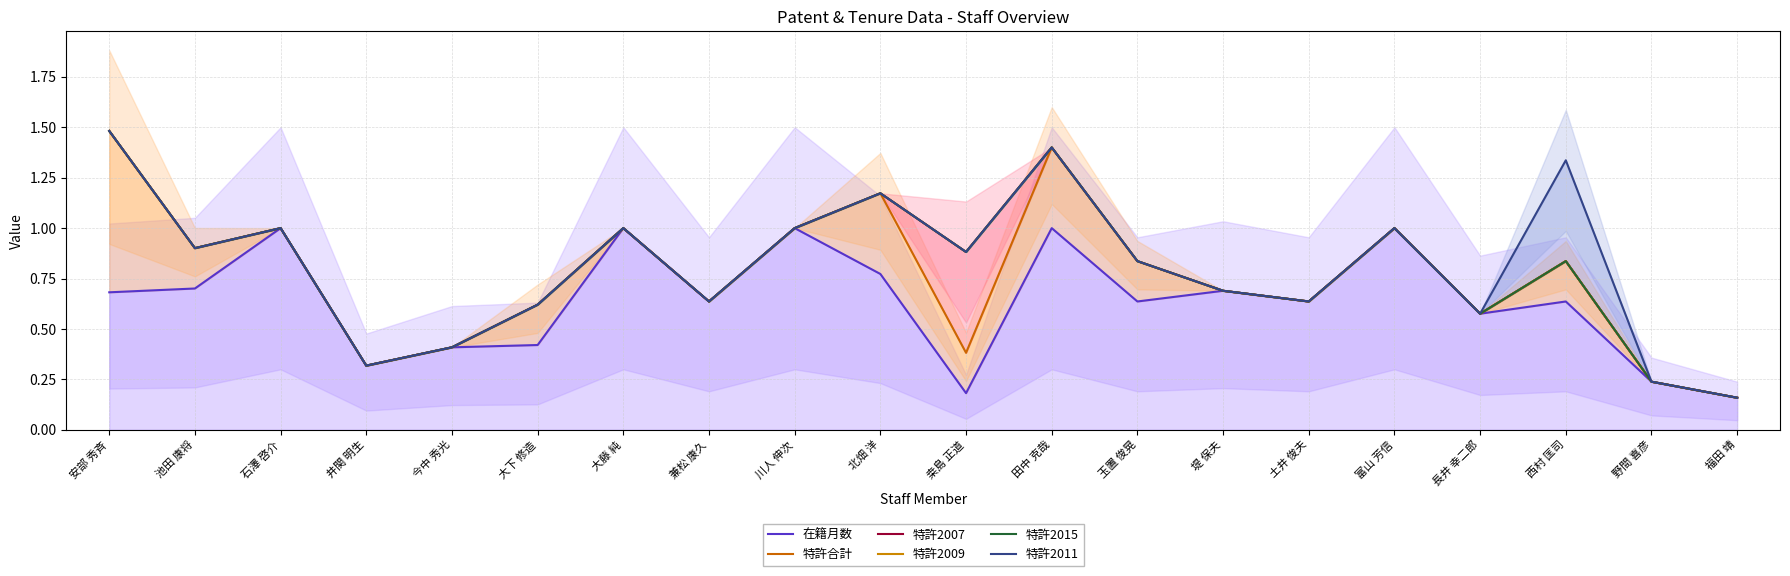

Does the chart display data point markers on the line(s)?

No